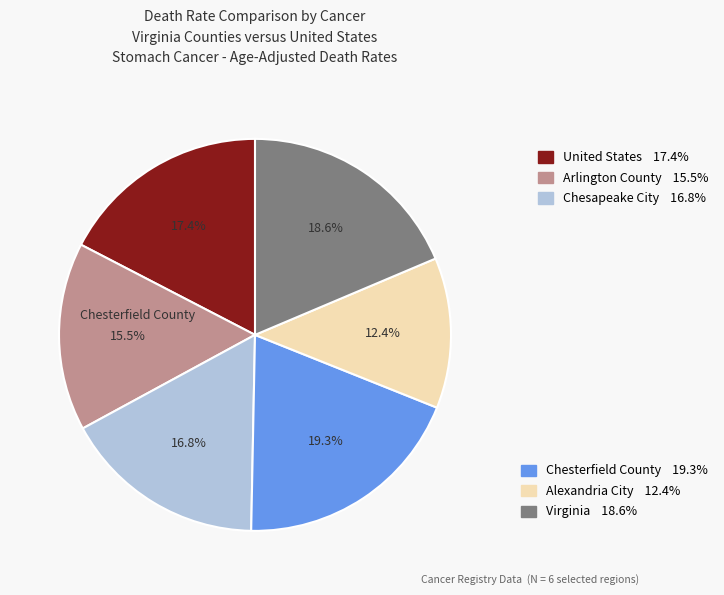

Is there any slice that represents more than half of the pie?

No